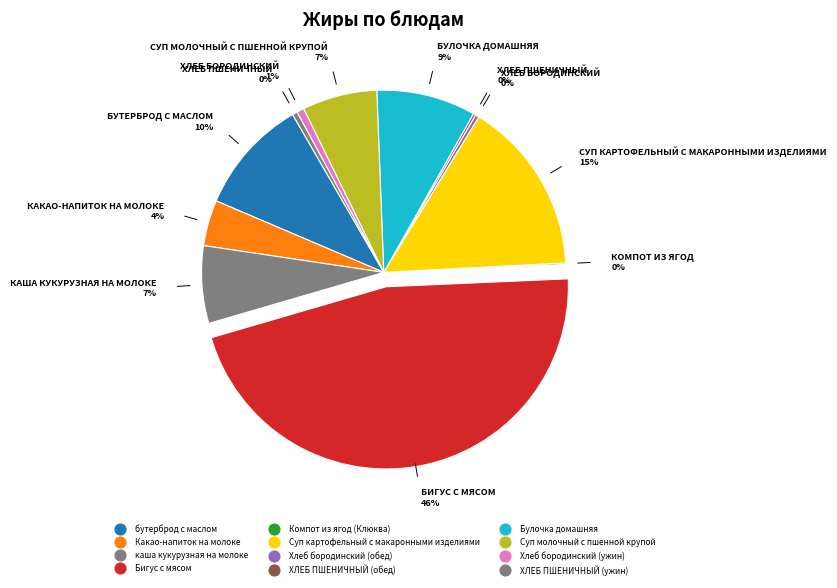

What is the smallest slice in the pie chart?

Компот из ягод (Клюква)